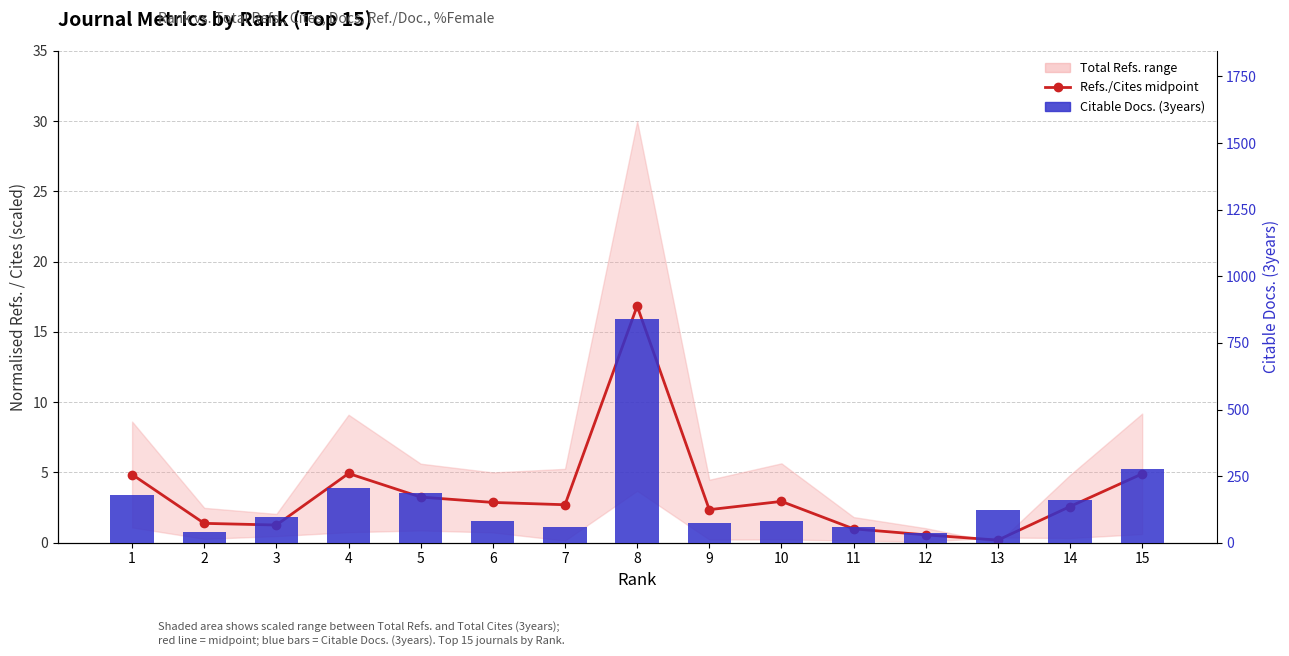

At which category is the sum across all series the highest?

8